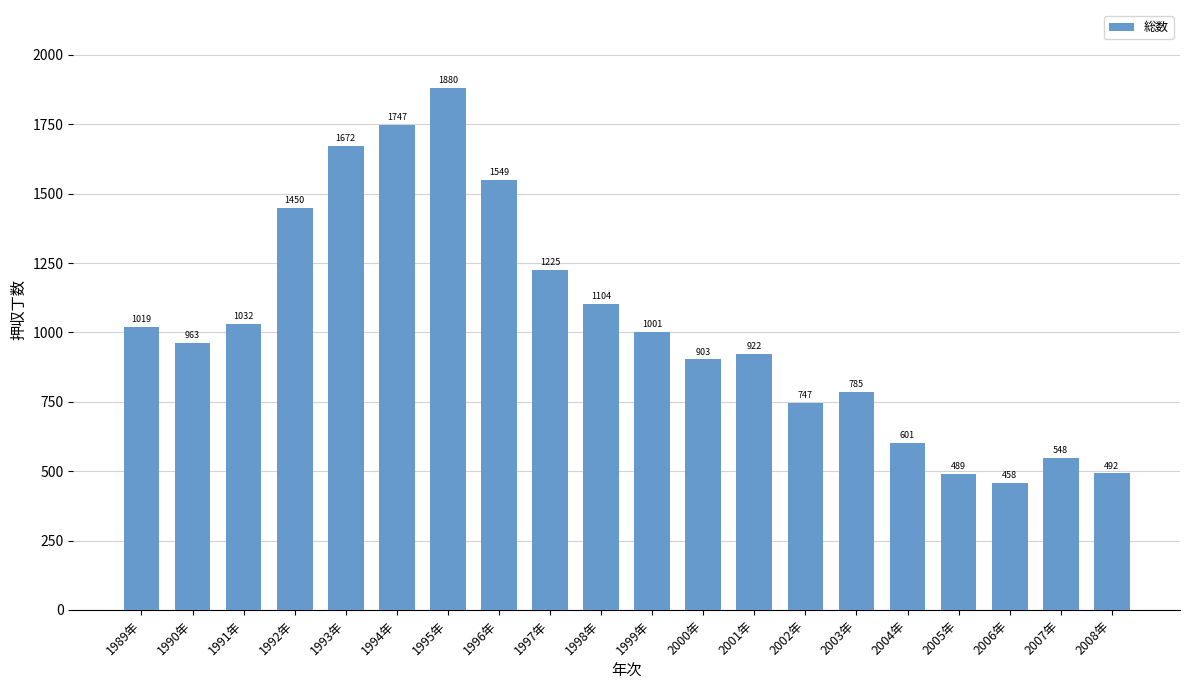

Reading right to left, extract all data points from this chart.

2008年=492	2007年=548	2006年=458	2005年=489	2004年=601	2003年=785	2002年=747	2001年=922	2000年=903	1999年=1001	1998年=1104	1997年=1225	1996年=1549	1995年=1880	1994年=1747	1993年=1672	1992年=1450	1991年=1032	1990年=963	1989年=1019